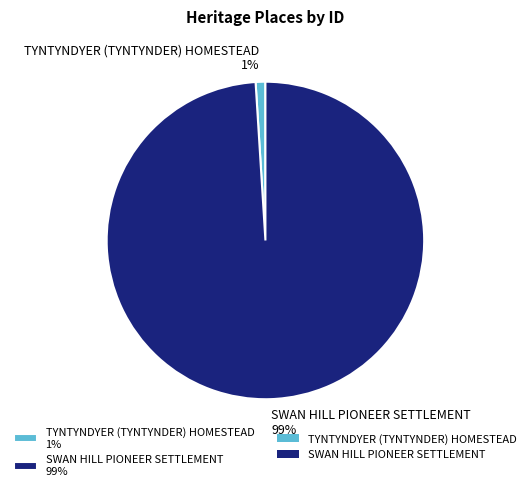

What percentage is the TYNTYNDYER (TYNTYNDER) HOMESTEAD slice, to the nearest percent?

1%